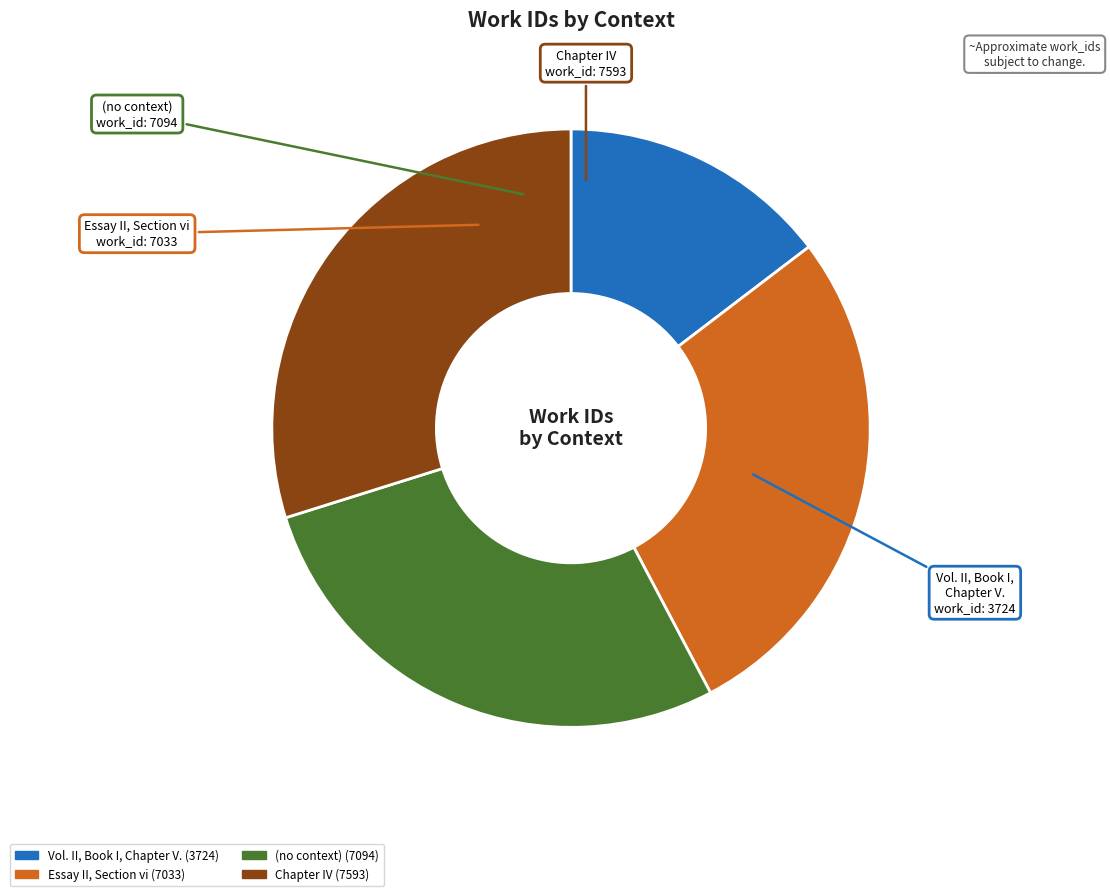

How many slices are in this pie chart?

4